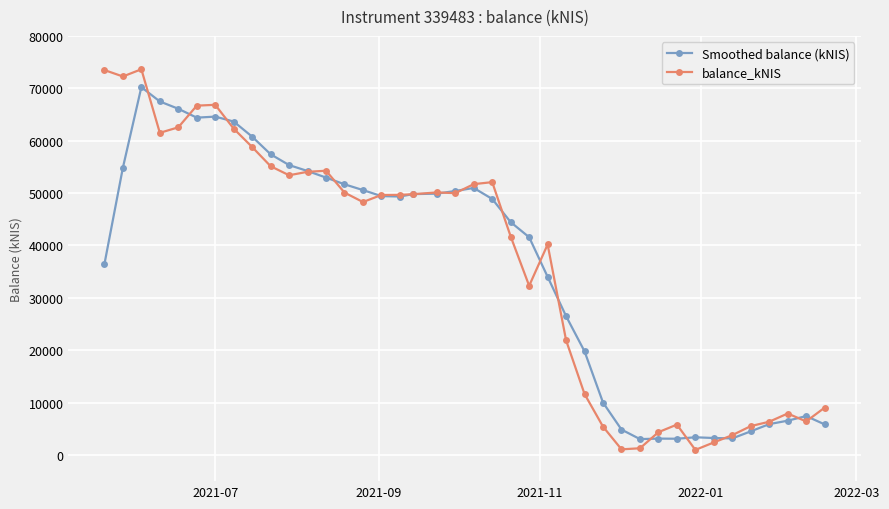

At how many categories does at least one series exceed 18526?

27